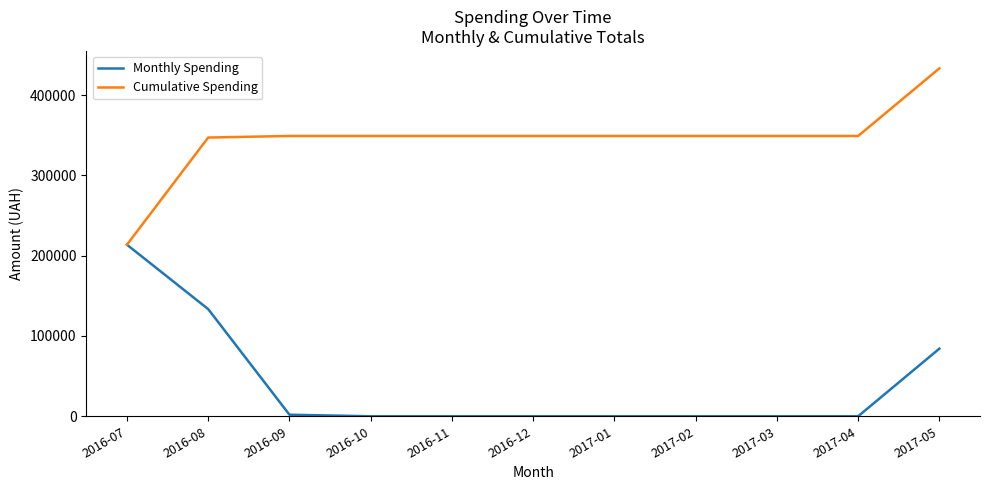

What is the total value across all series at 2016-08?

480583.9